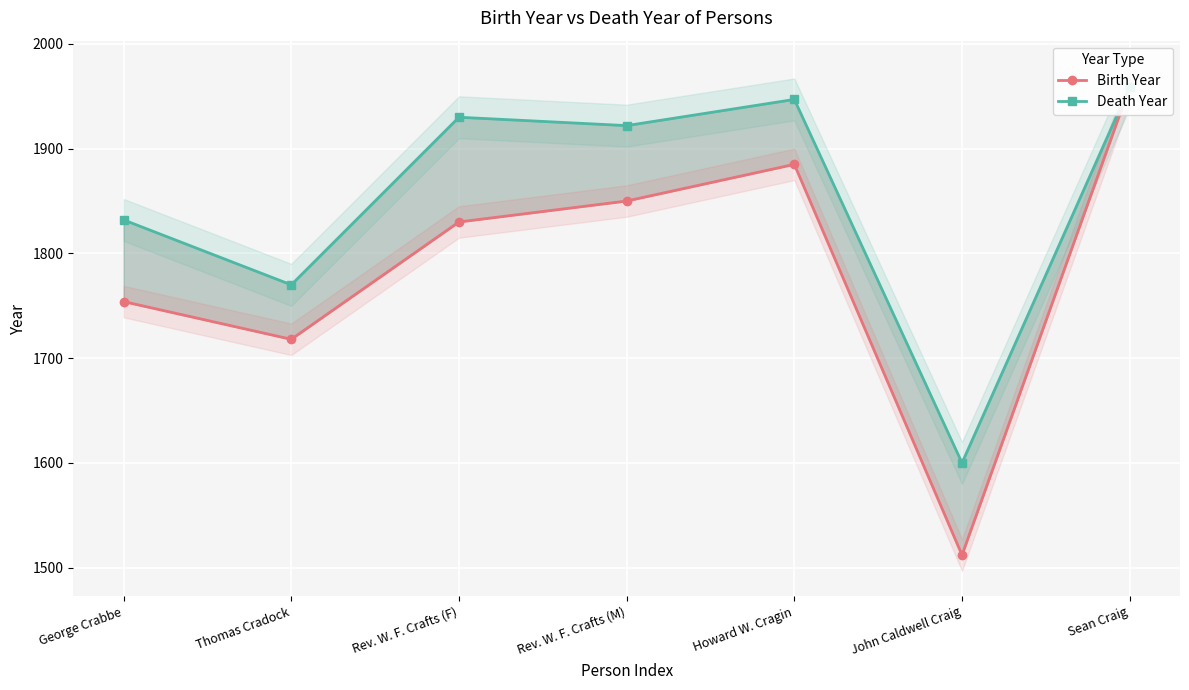

At how many categories does at least one series exceed 1784?

5